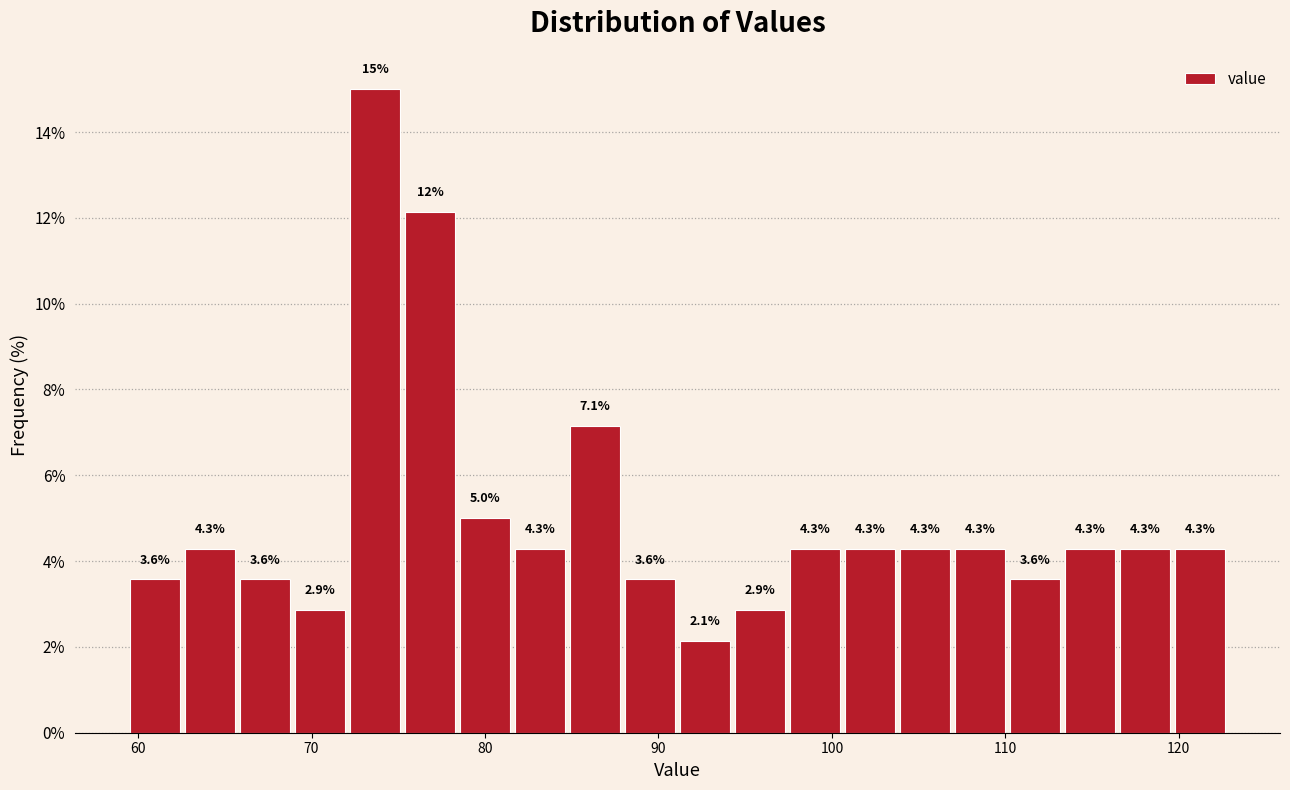

Around what value on the x-axis is the tallest bar? Give the approximate position of its centre, as read against the axis.

74